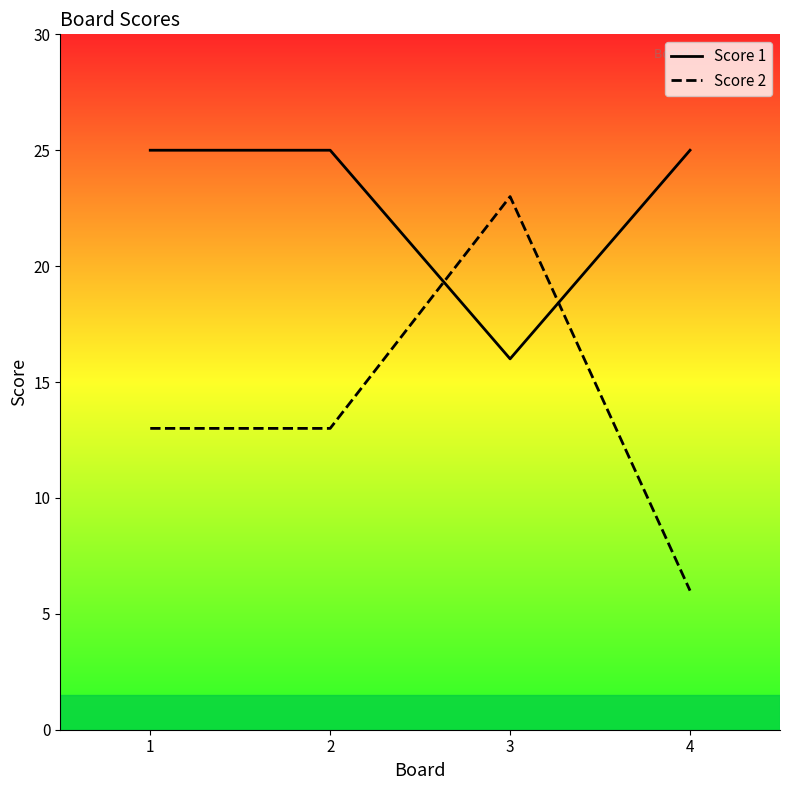

True or false: Score 2 has more than 2 interior local peaks.

False